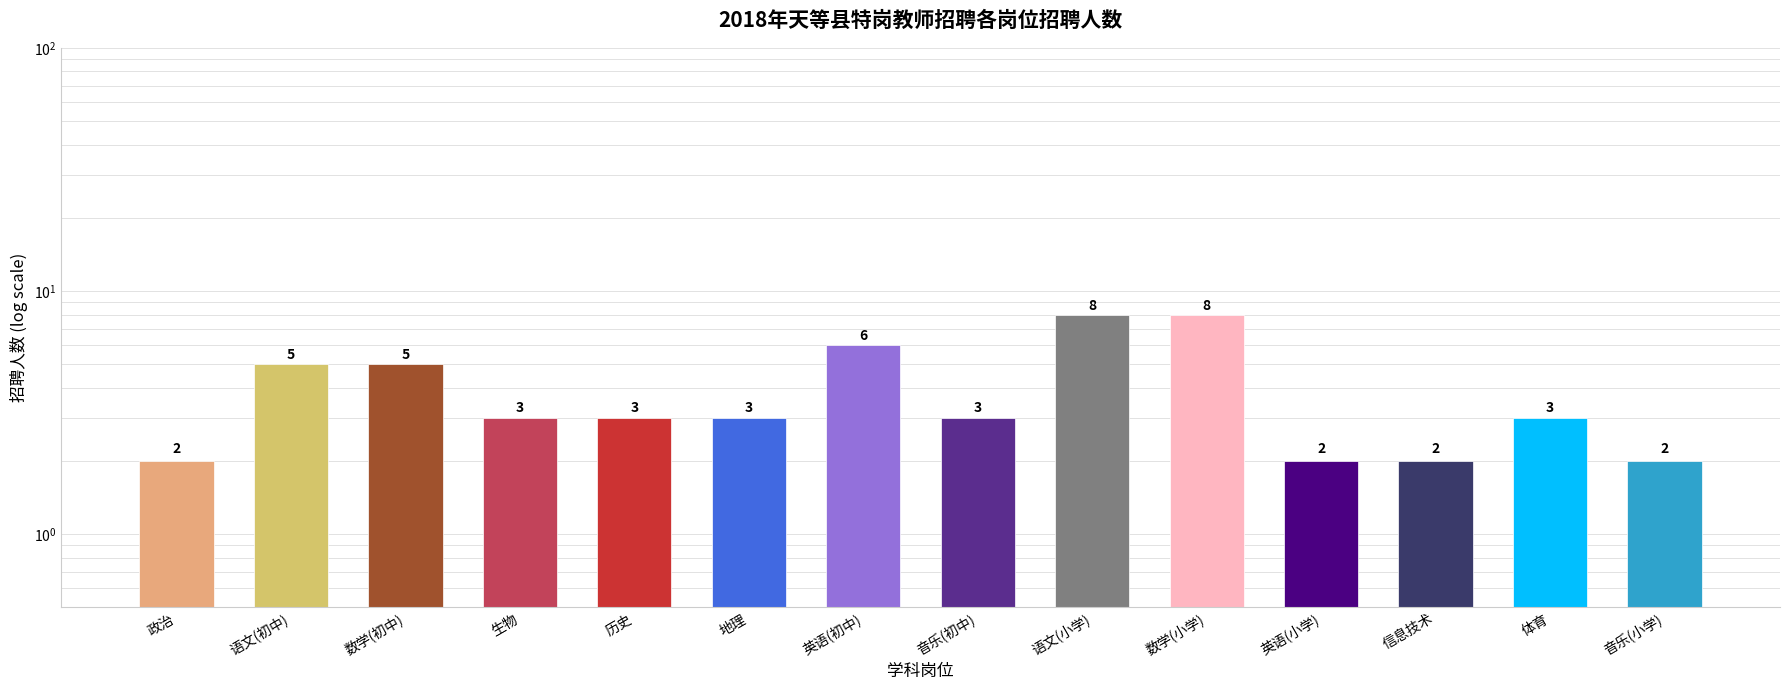

Between 语文(小学) and 体育, which is larger?

语文(小学)